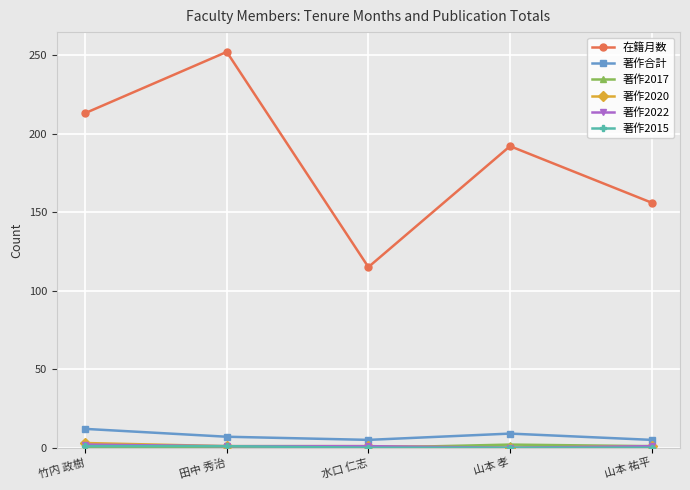

True or false: 在籍月数 and 著作2020 cross at least once.

False